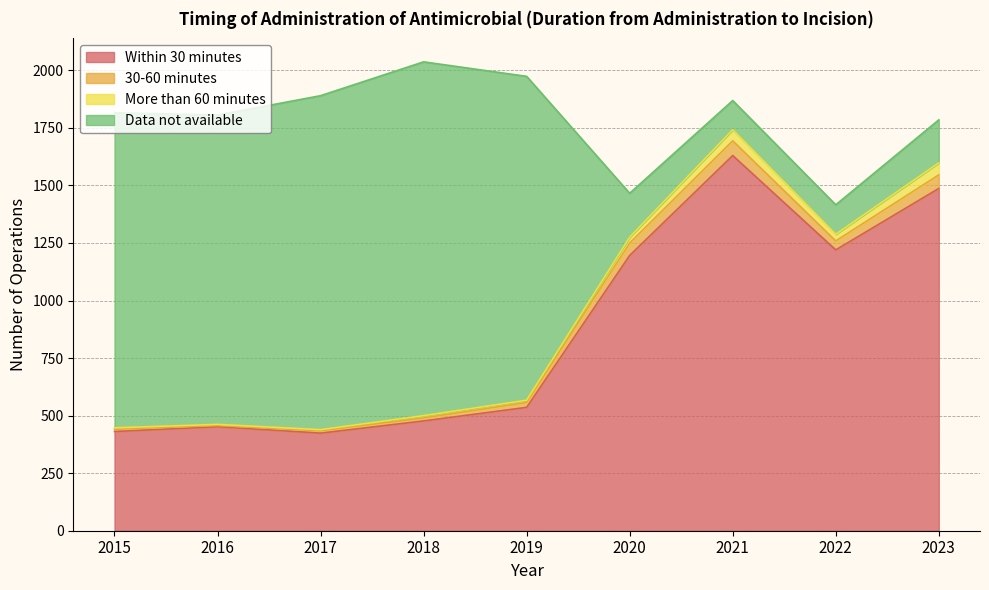

The More than 60 minutes series shows 5 at 2019. True or false?

False